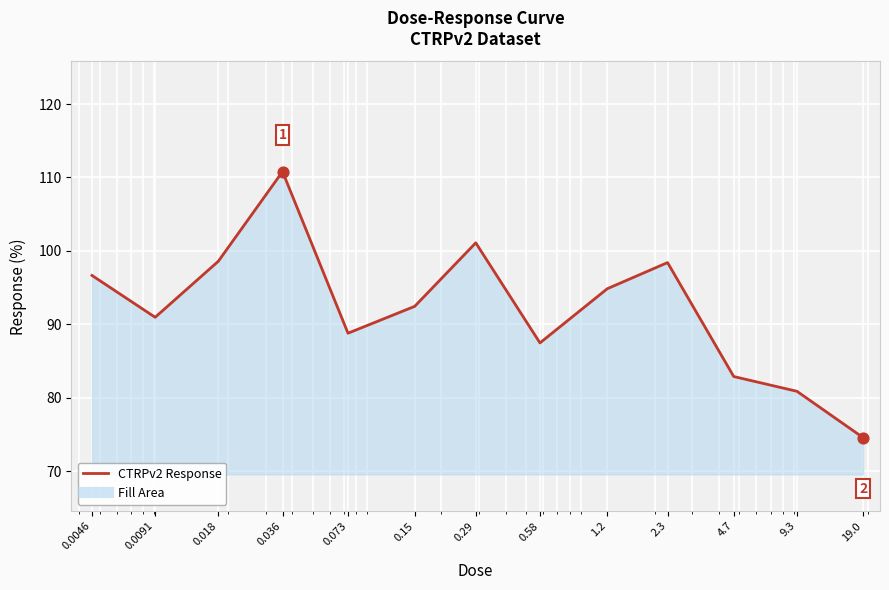

What is the minimum value shown in the chart?

74.6